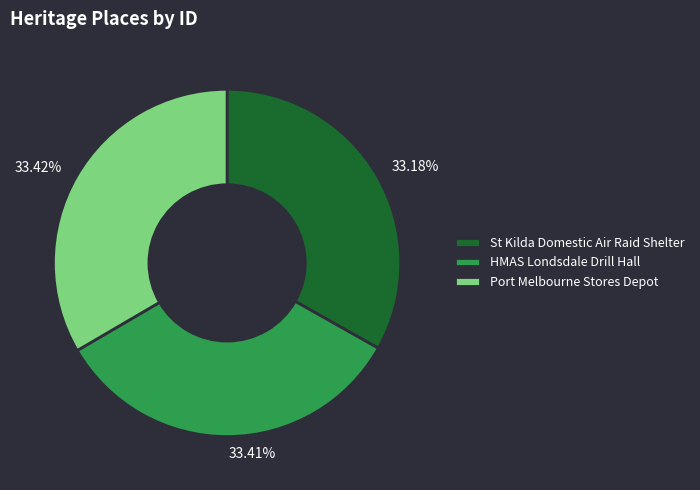

True or false: St Kilda Domestic Air Raid Shelter accounts for 33% of the total.

True